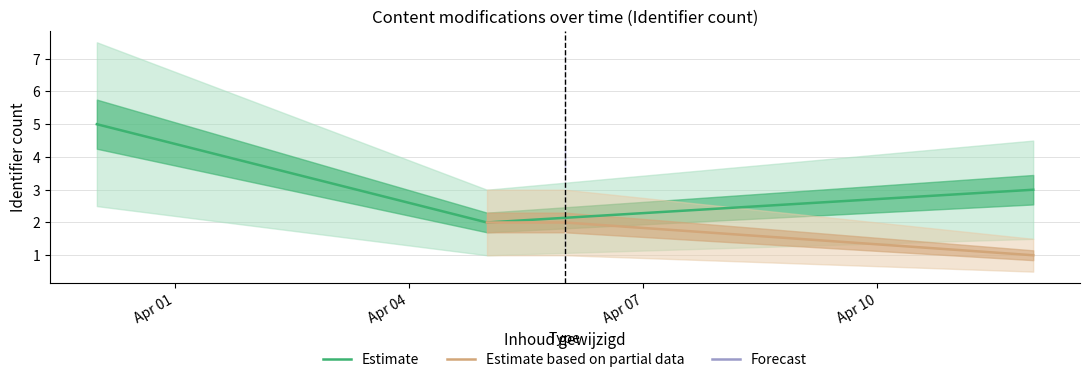

Which series has the largest total across all categories?

Estimate